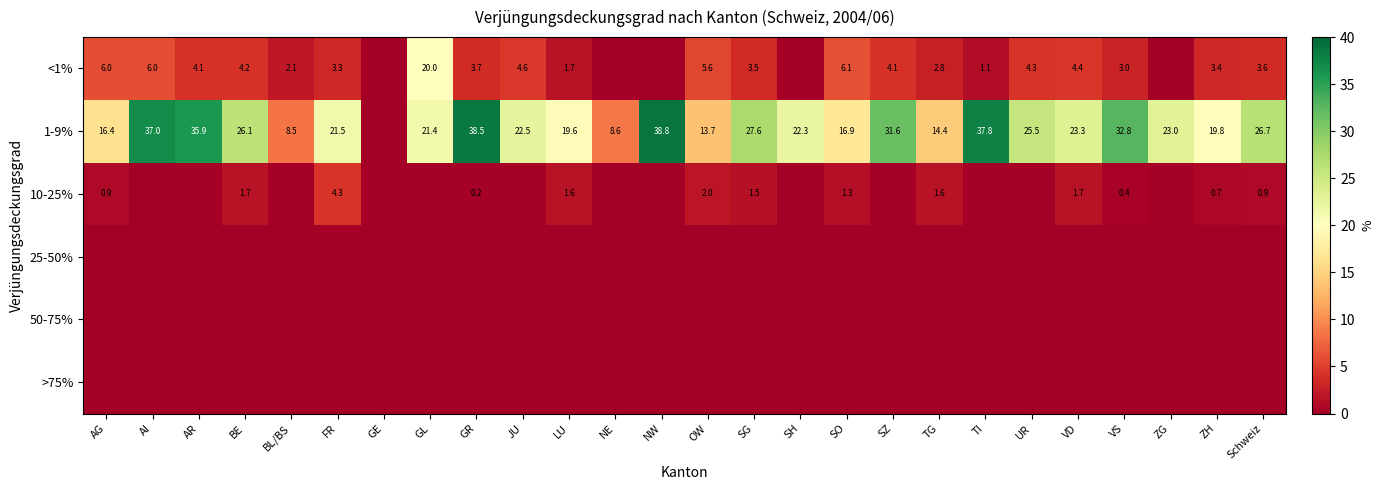

What is the sum of the 1-9% values at BE and VS?

58.9